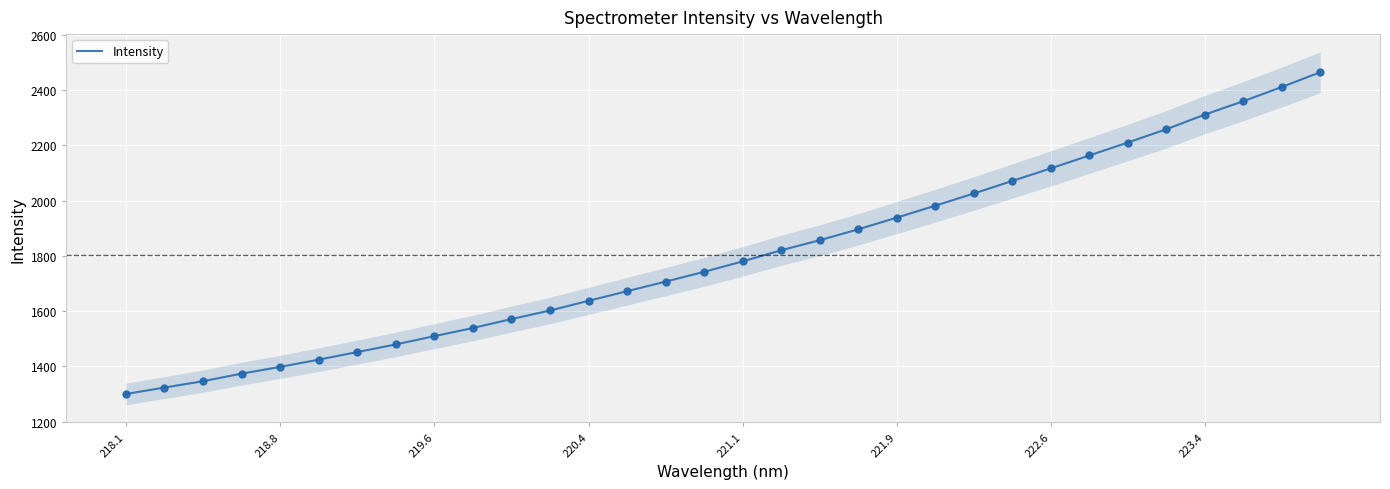

What is the highest value of the Intensity series?

2465.2